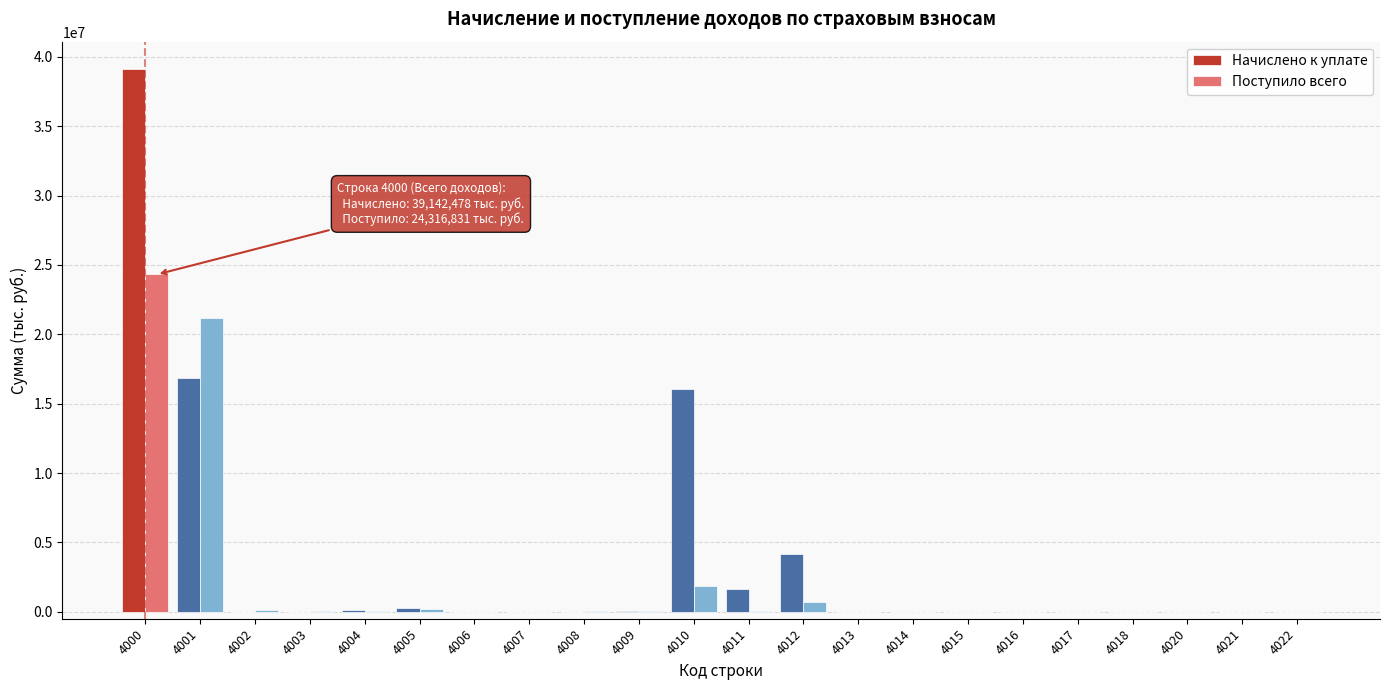

What is the highest value of the Начислено к уплате series?

39142478